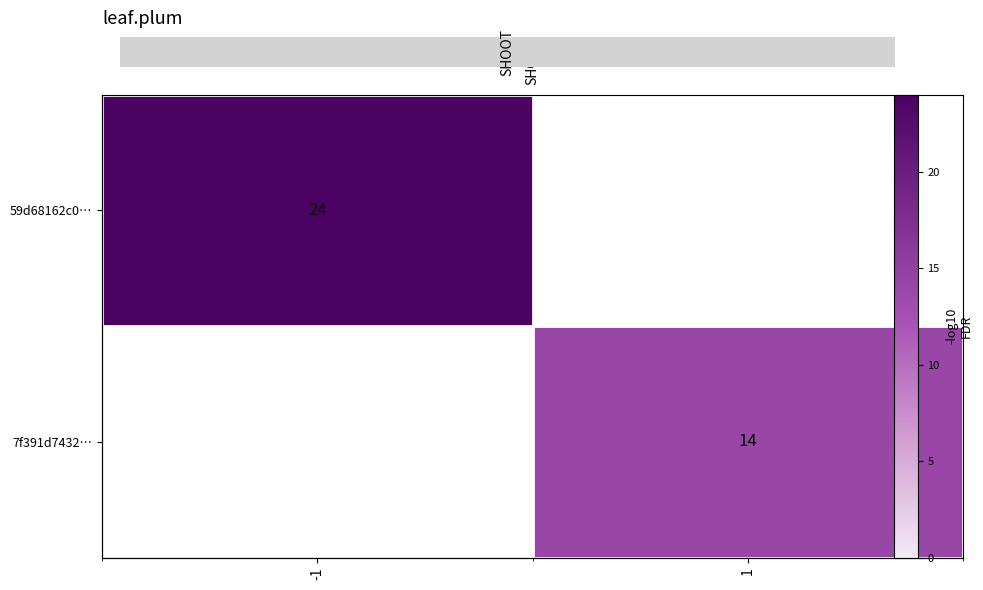

Which label corresponds to the smallest value in the chart?

1